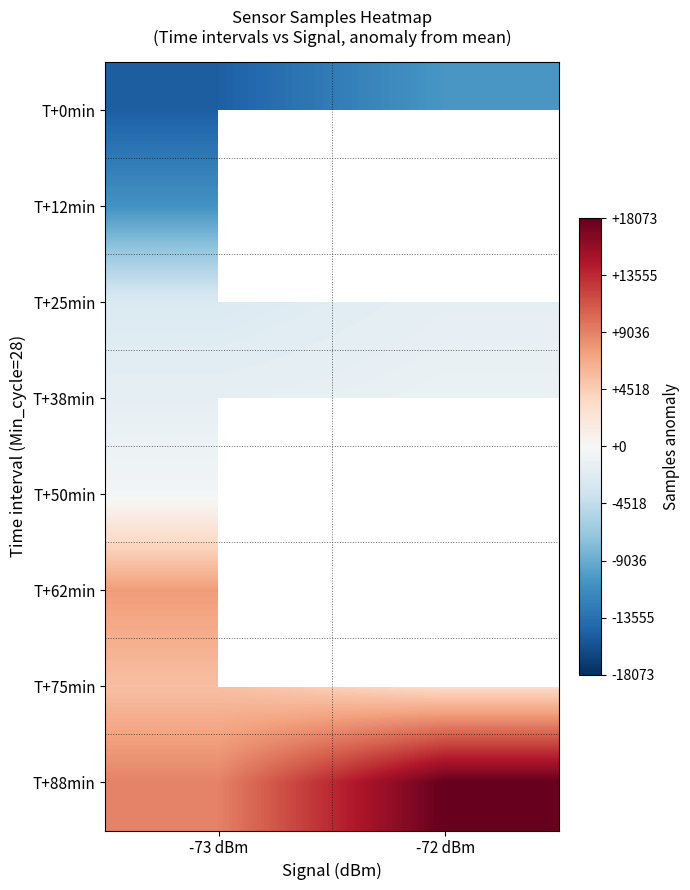

Which label corresponds to the largest value in the chart?

-72 dBm